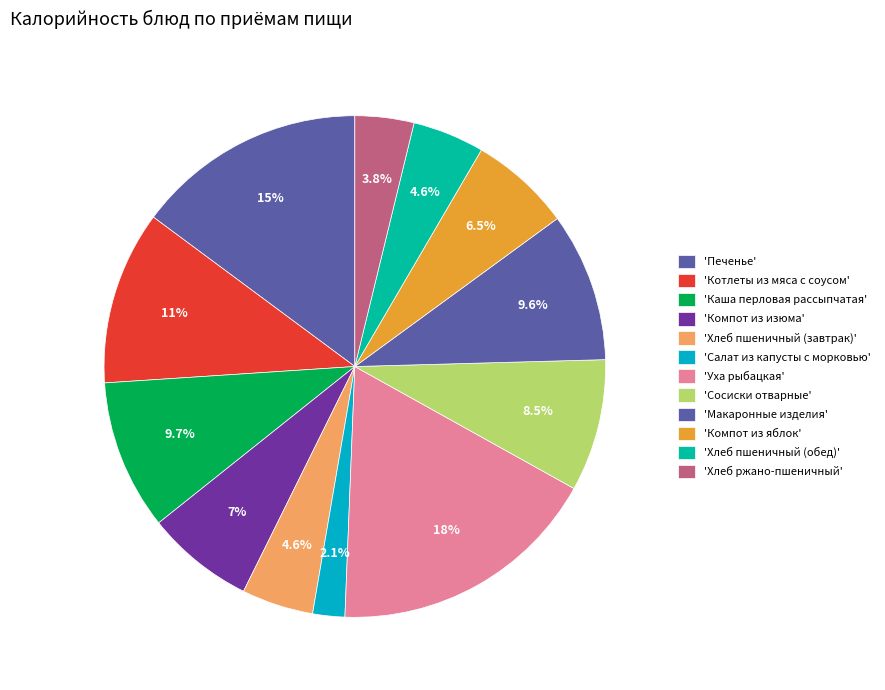

How many slices are in this pie chart?

12